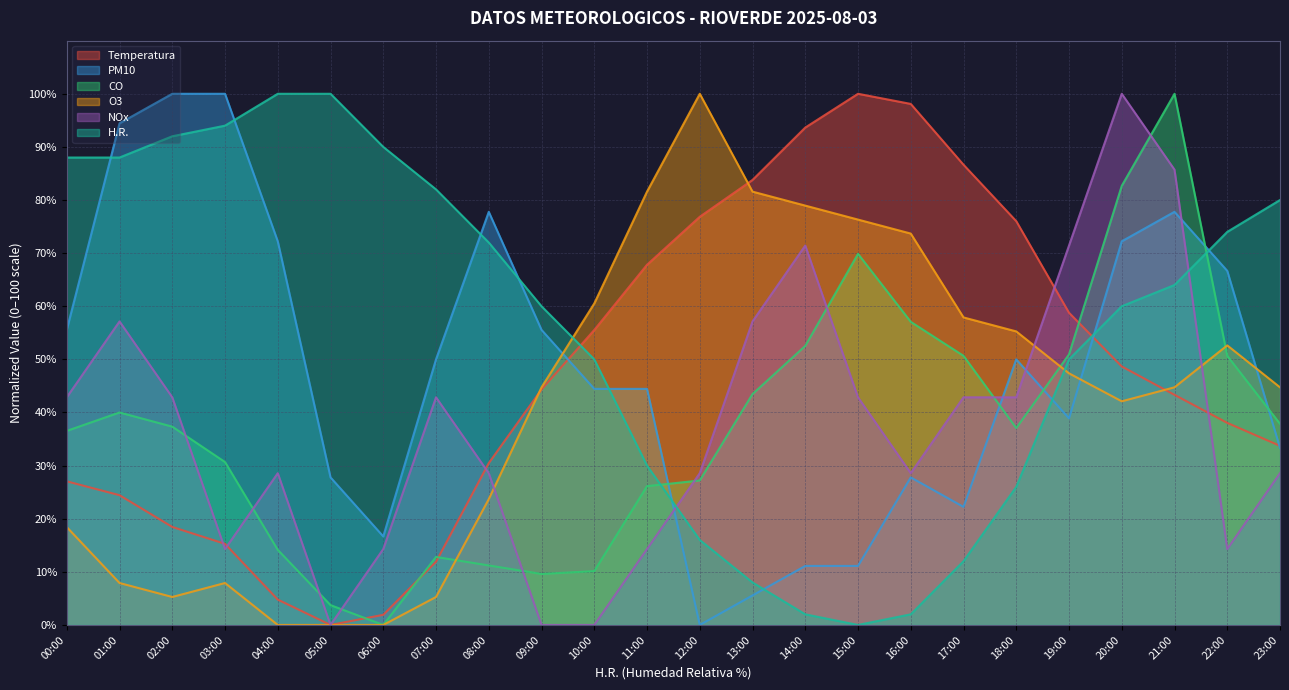

What is the label of the 19th point from the left?

18:00